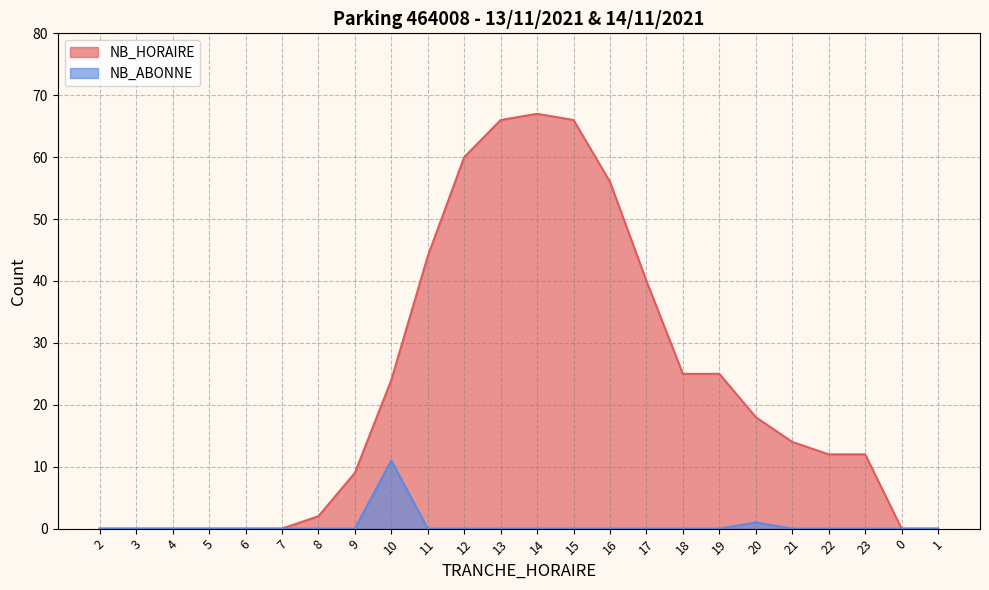

In NB_ABONNE, how many points are higher than both neighbors (excluding endpoints)?

2